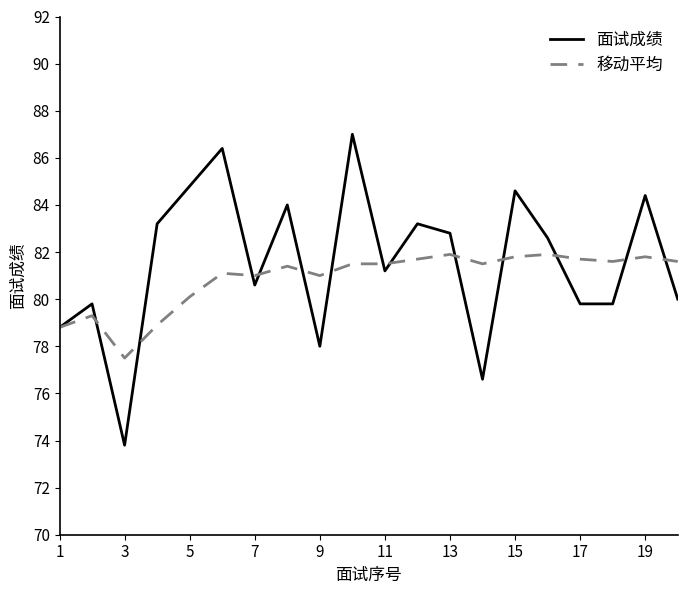

Rank the series by their maximum value, from lowest to highest.

移动平均, 面试成绩